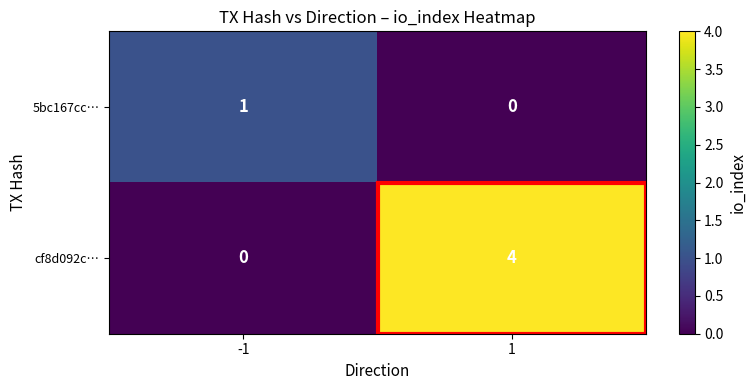

At -1, list the series in order from largest to smallest.

5bc167cc…, cf8d092c…